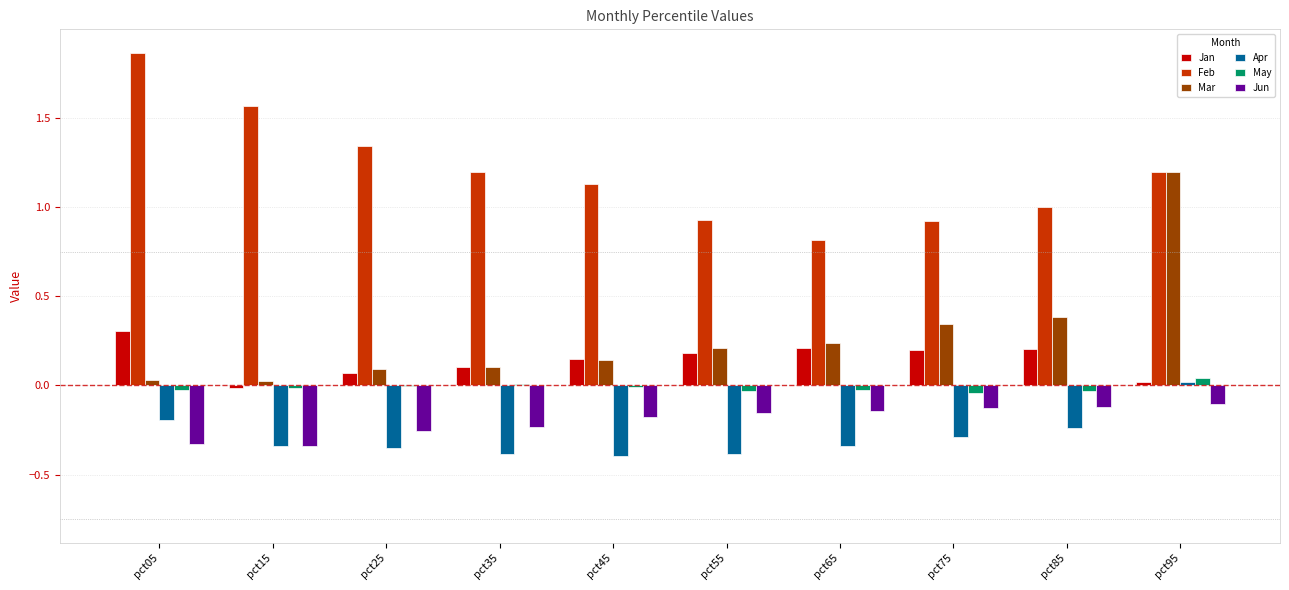

How many data points does each series have?

10